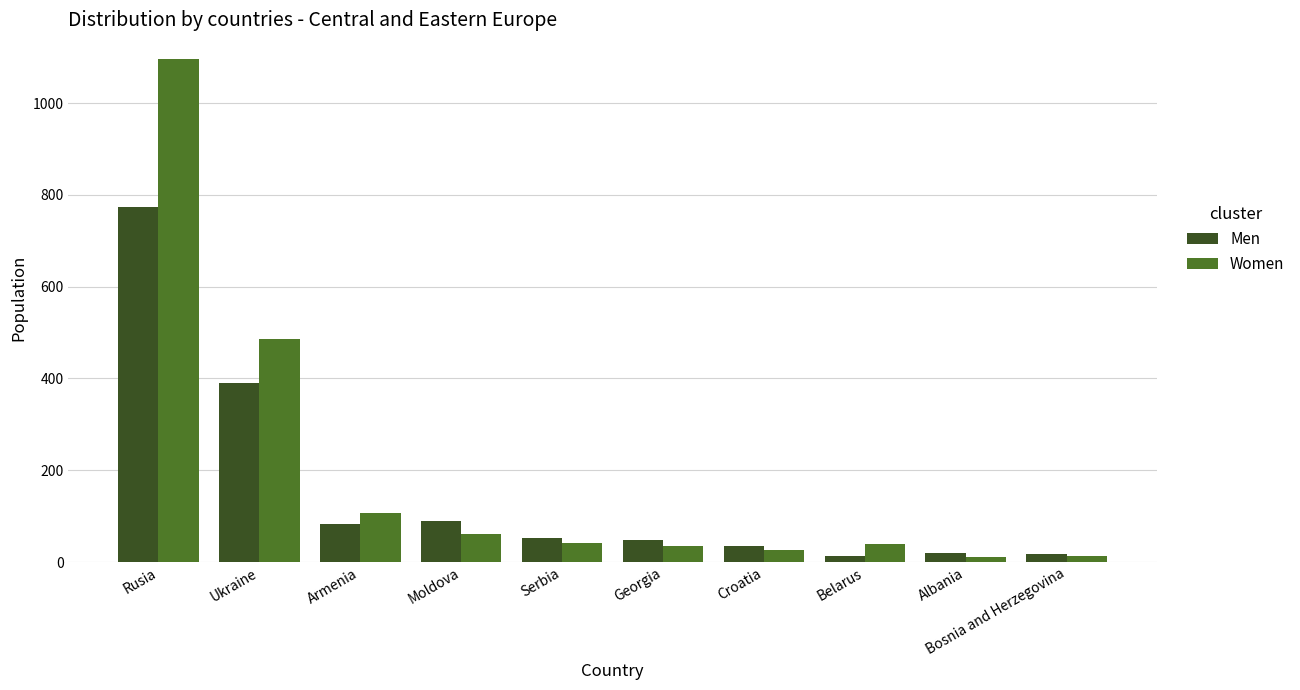

True or false: Men has a value of 49 at Georgia.

True